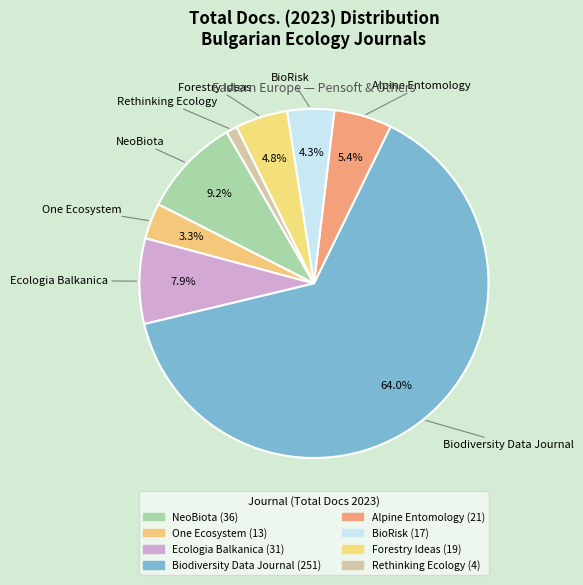

How many slices are in this pie chart?

8